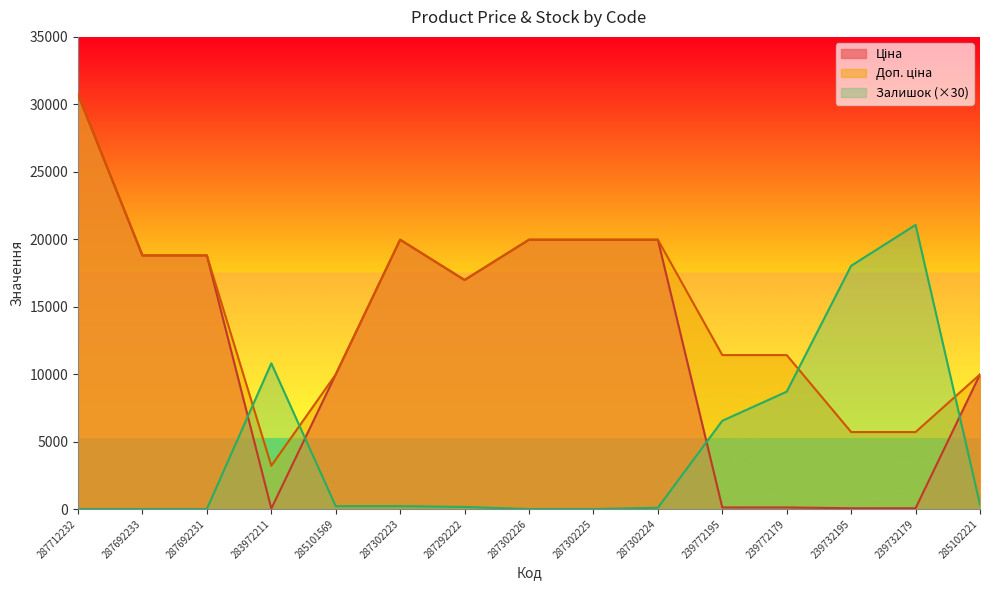

At how many categories does at least one series exceed 29702?

1